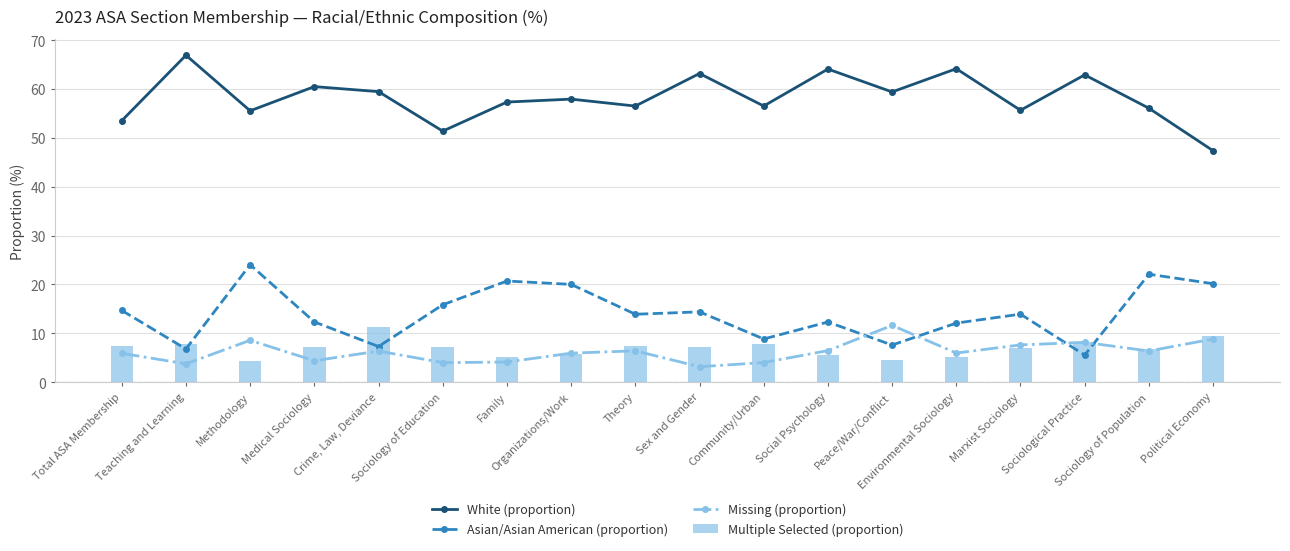

Where does the Missing (proportion) series first go above 6?

Methodology